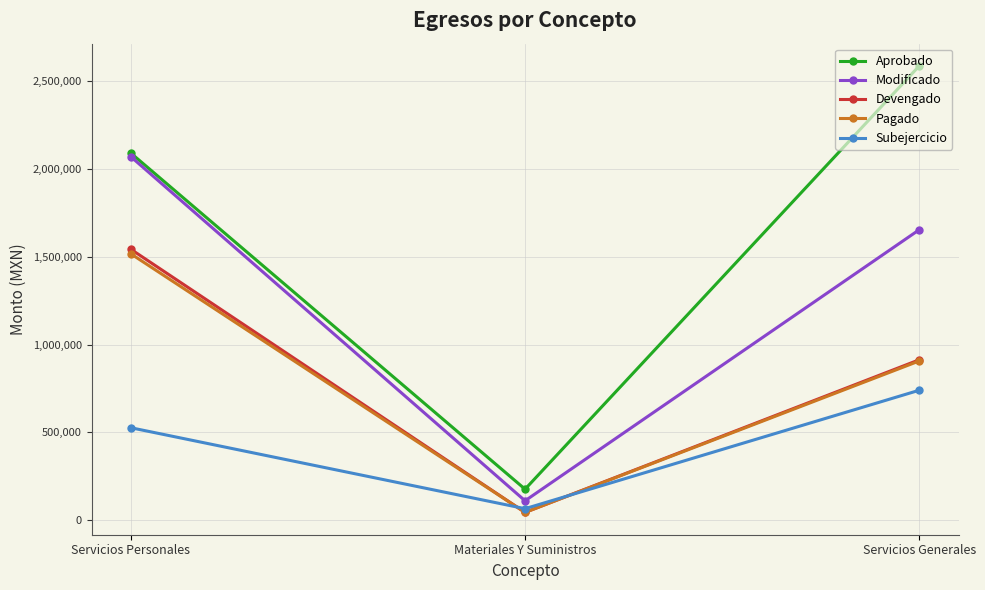

What is the difference between the highest and lowest values at Servicios Generales?

1845064.0